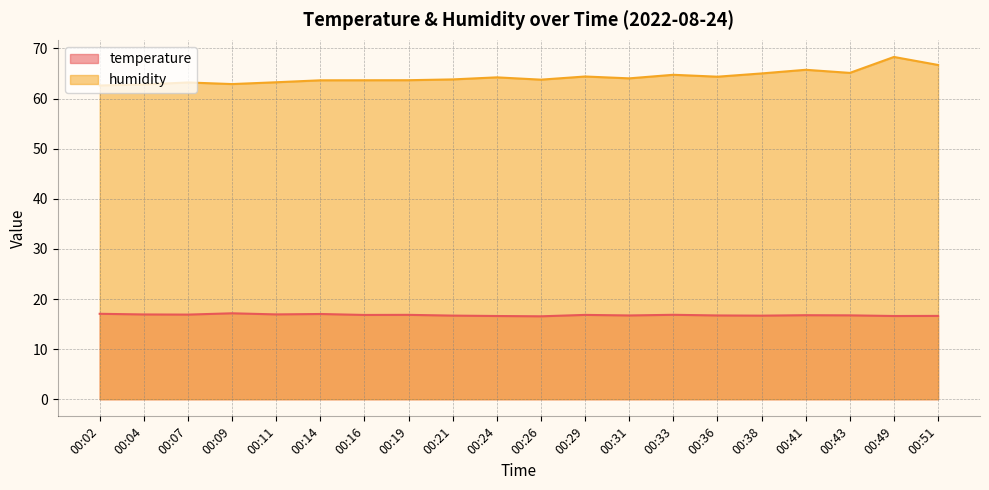

True or false: temperature and humidity intersect in this chart.

False